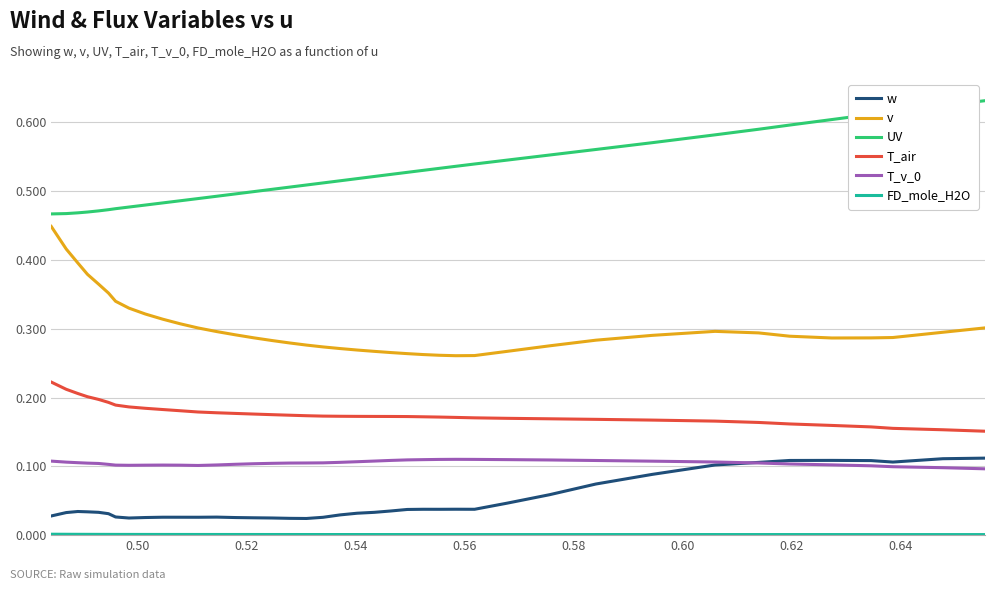

True or false: v and w cross at least once.

False